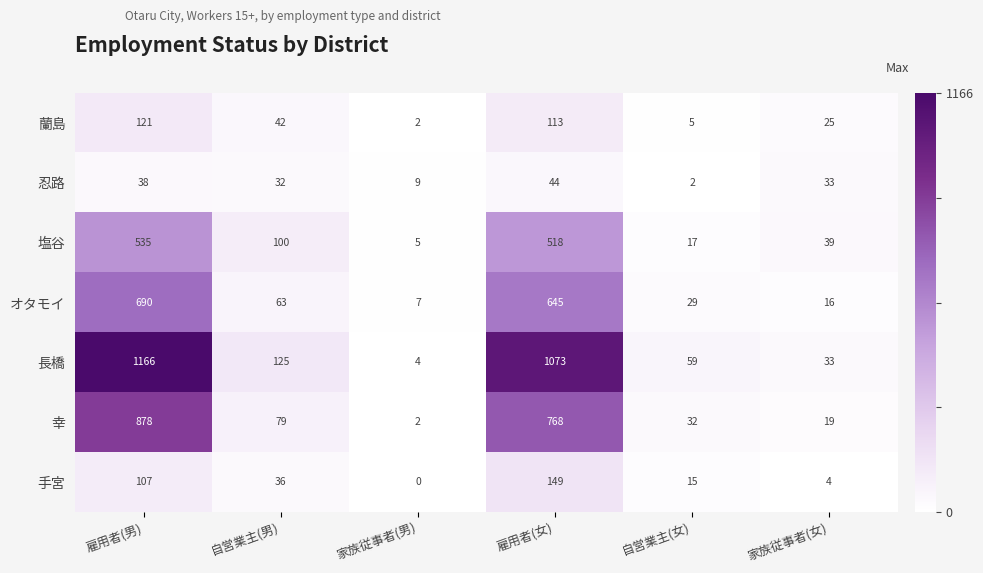

What is the total value across all series at 家族従事者(女)?

169